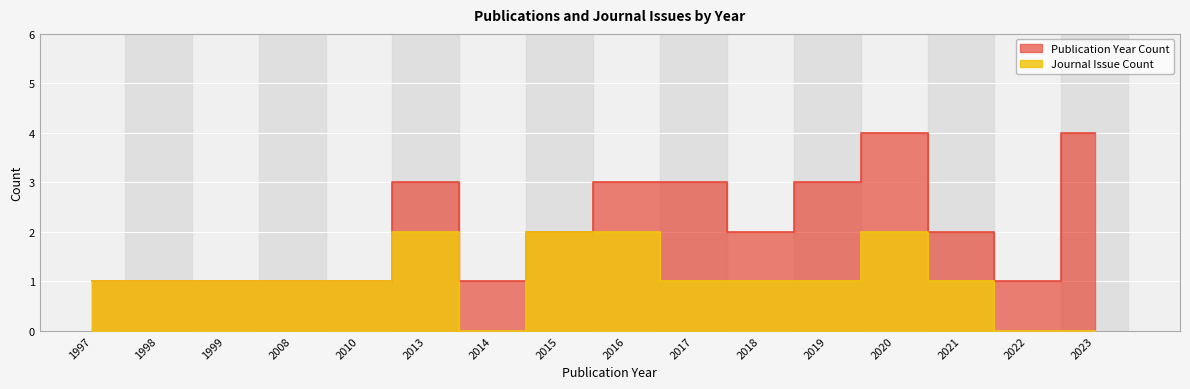

Between 1998 and 2019, which series saw the biggest shift?

Publication Year Count